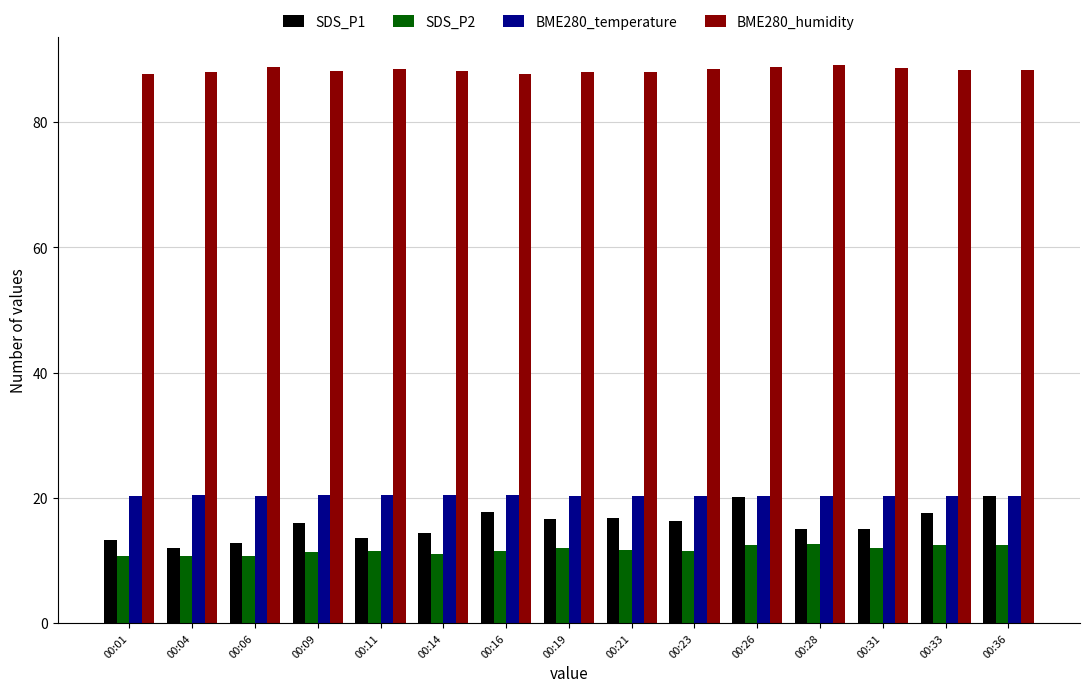

At which label does SDS_P1 first exceed 15?

00:09